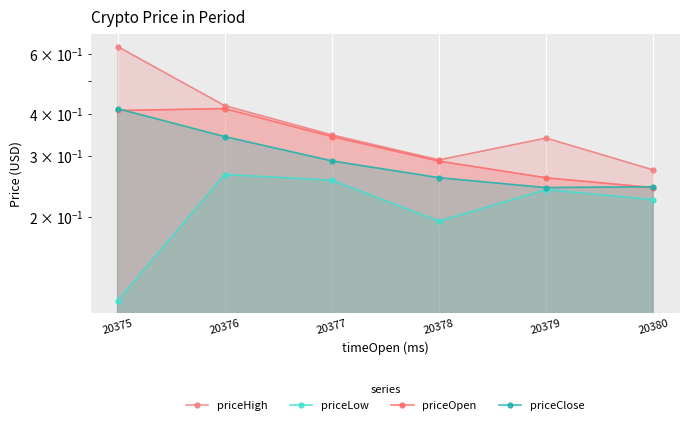

True or false: priceOpen and priceHigh cross at least once.

False